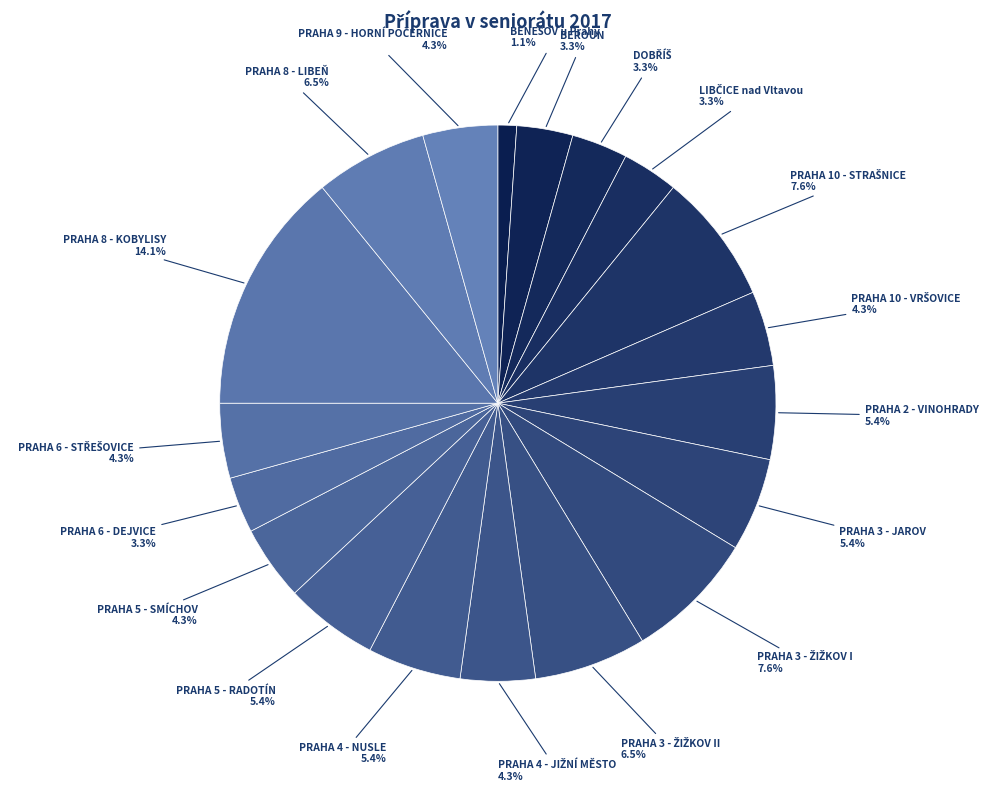

How many segments does this pie chart have?

19